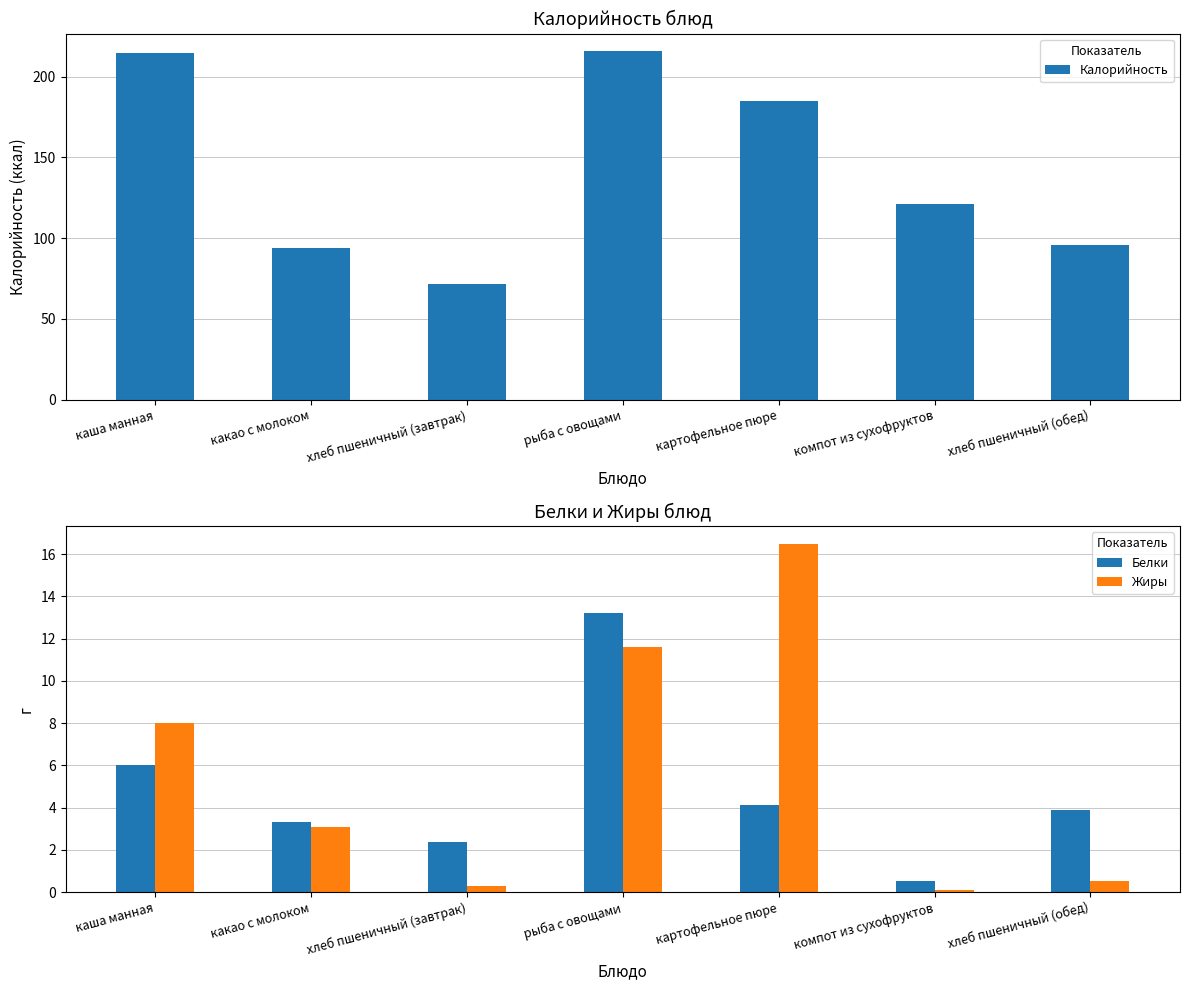

The Жиры series shows 4.0 at какао с молоком. True or false?

False